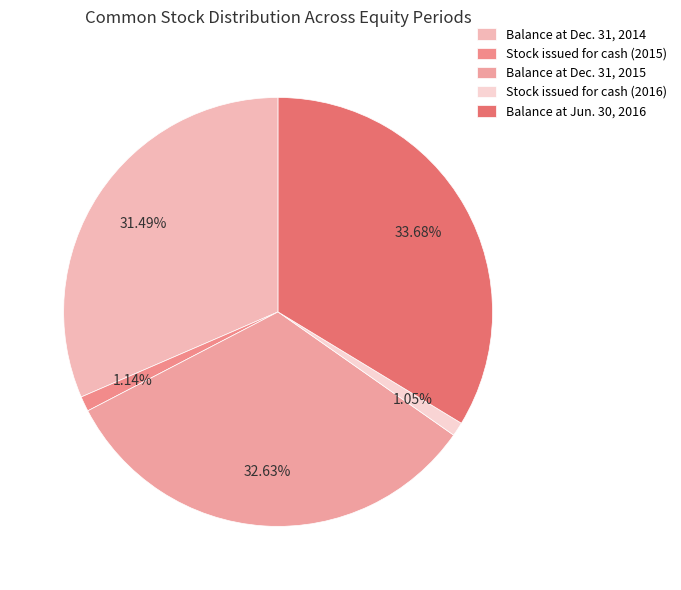

What percentage do Balance at Dec. 31, 2014 and Balance at Jun. 30, 2016 together represent?

65.2%